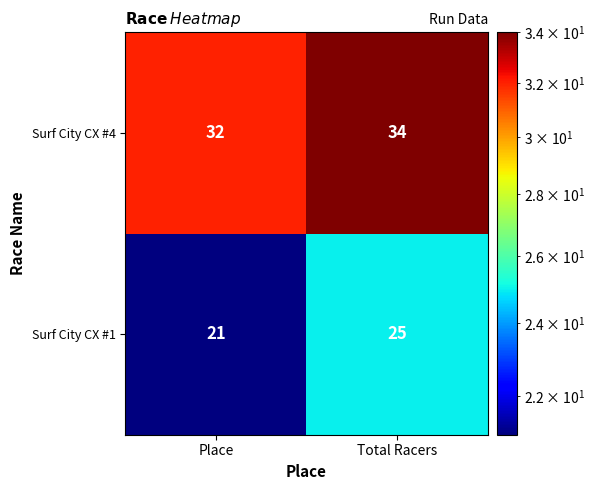

What is the sum of all Surf City CX #4 values?

66